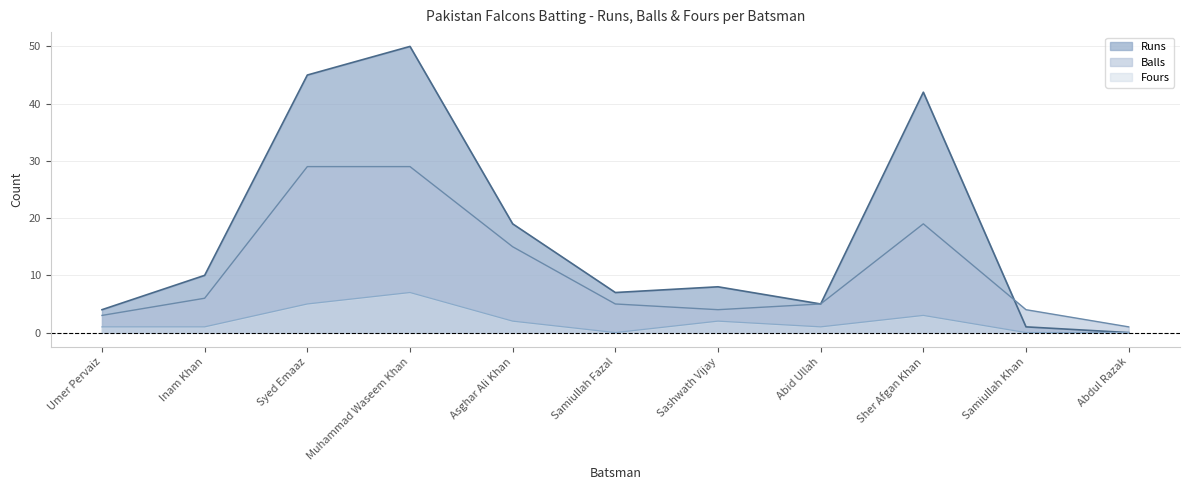

What is the average value of the Balls series?

11